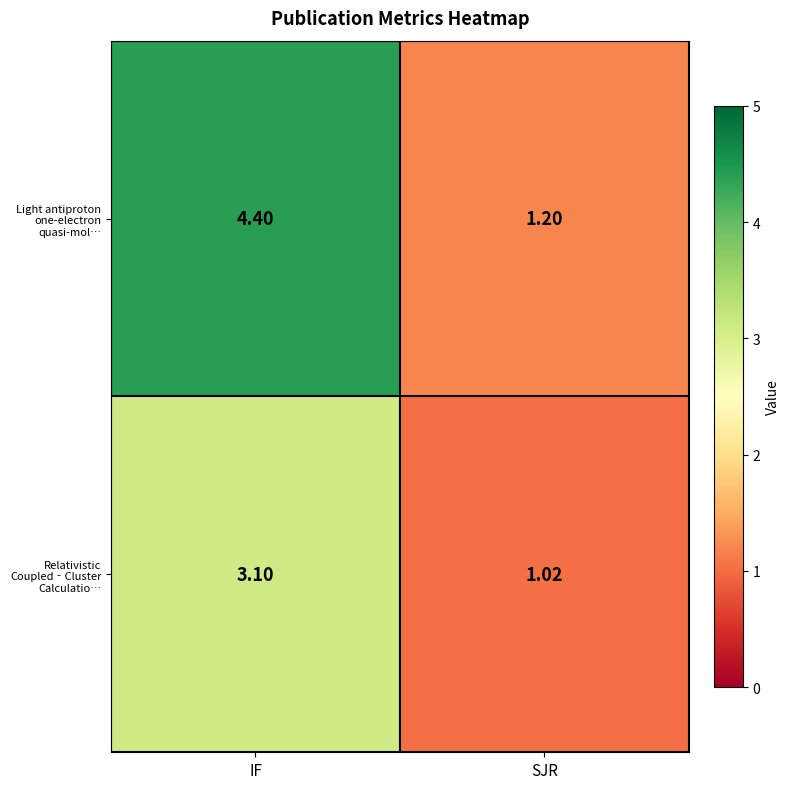

Rank the series by their maximum value, from lowest to highest.

Relativistic Coupled‐Cluster Calculatio…, Light antiproton one-electron quasi-mol…